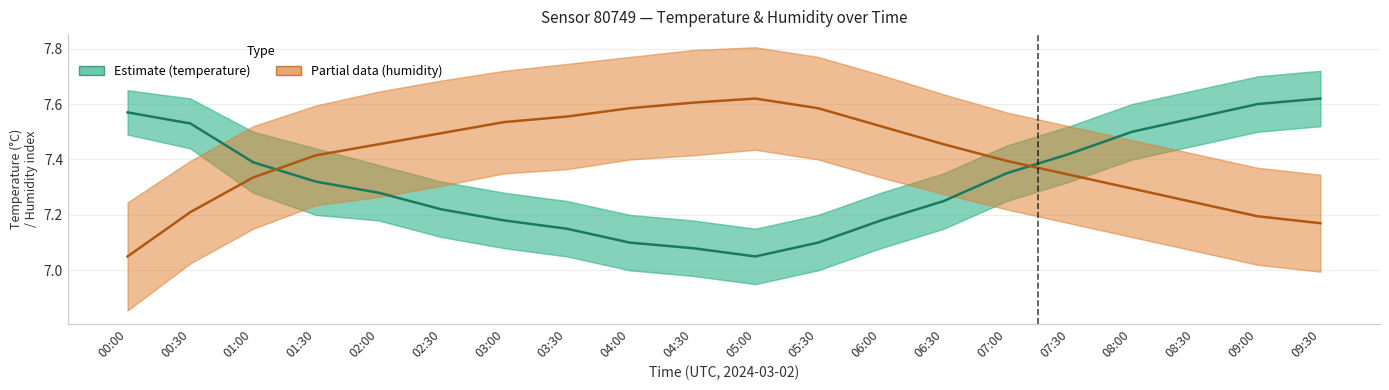

How many lines are shown in the chart?

2